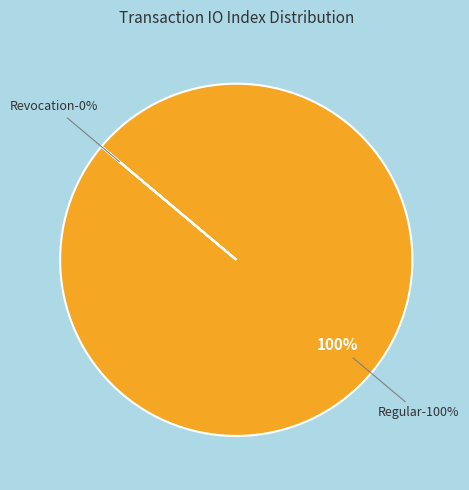

What is the largest slice in the pie chart?

Regular (io_index=74)